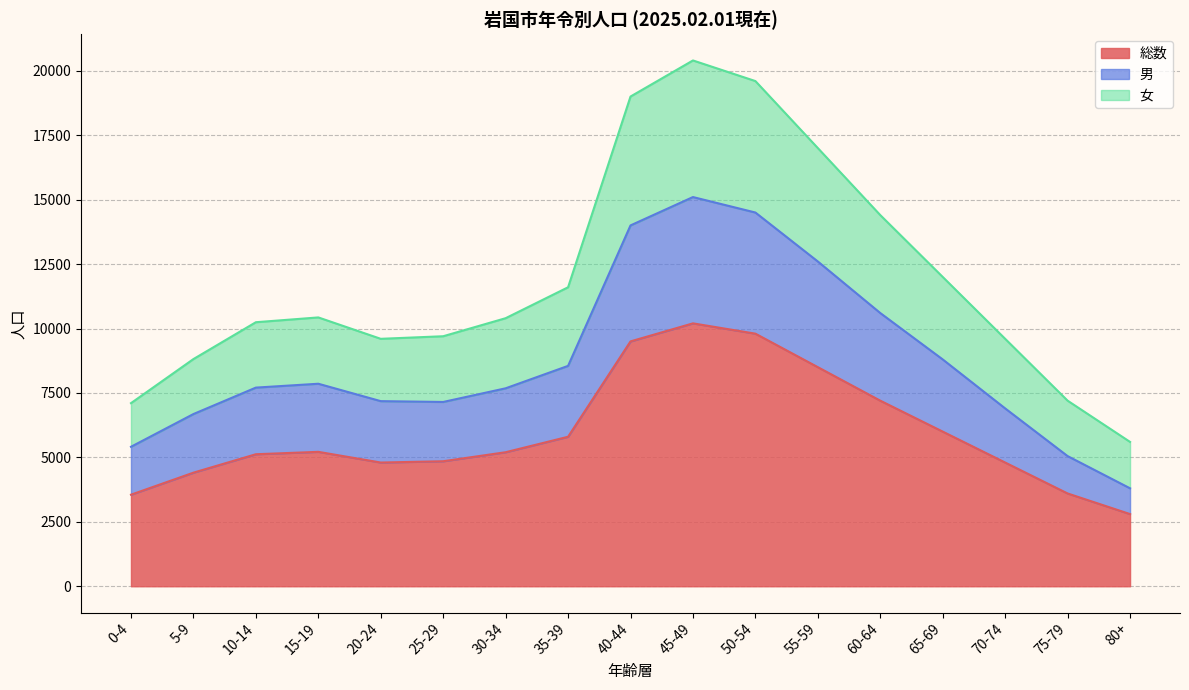

Reading left to right, extract all data points from this chart.

総数: 0-4=3552	5-9=4407	10-14=5122	15-19=5215	20-24=4800	25-29=4850	30-34=5200	35-39=5800	40-44=9500	45-49=10200	50-54=9800	55-59=8500	60-64=7200	65-69=6000	70-74=4800	75-79=3600	80+=2800
男: 0-4=5411	5-9=6681	10-14=7707	15-19=7857	20-24=7182	25-29=7150	30-34=7680	35-39=8550	40-44=14000	45-49=15100	50-54=14500	55-59=12600	60-64=10600	65-69=8800	70-74=6900	75-79=5050	80+=3800
女: 0-4=7104	5-9=8814	10-14=10244	15-19=10430	20-24=9600	25-29=9700	30-34=10400	35-39=11600	40-44=19000	45-49=20400	50-54=19600	55-59=17000	60-64=14400	65-69=12000	70-74=9600	75-79=7200	80+=5600